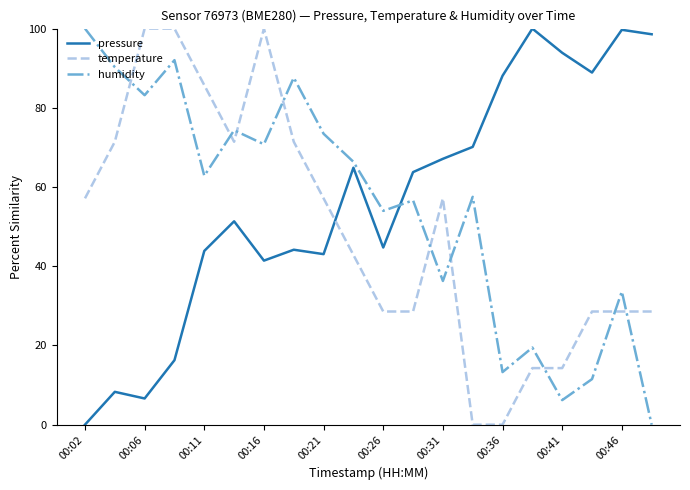

What is the greatest value displayed?

100.0